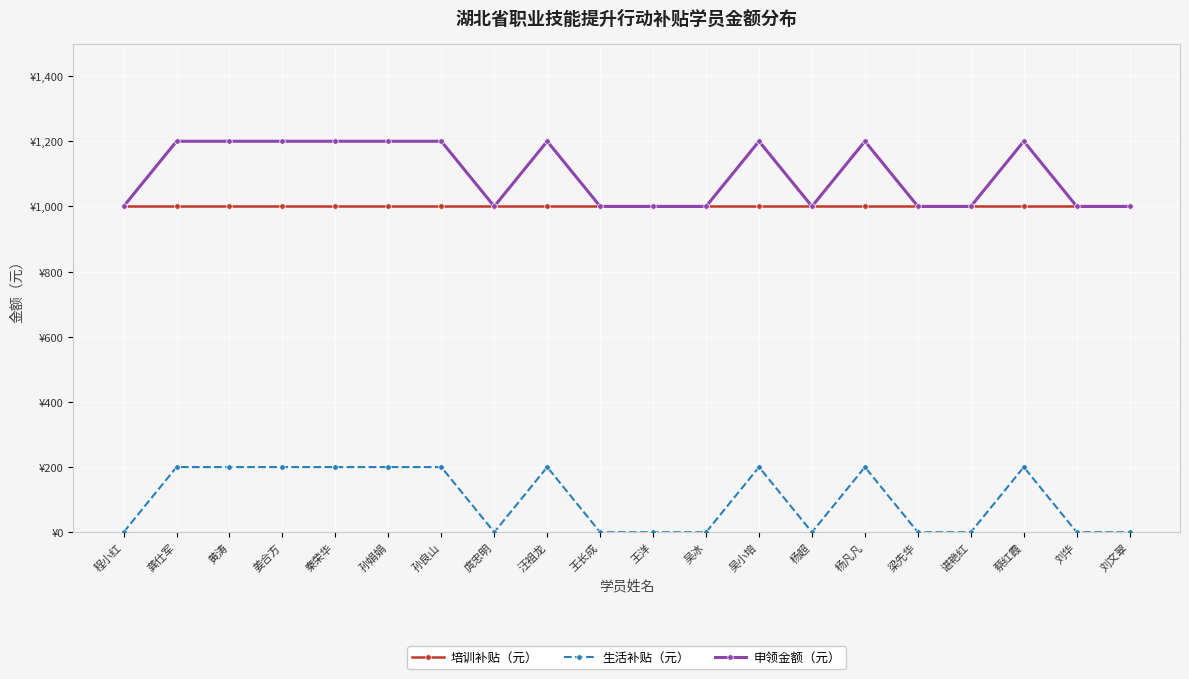

Is this an area chart (filled region under the line)?

No